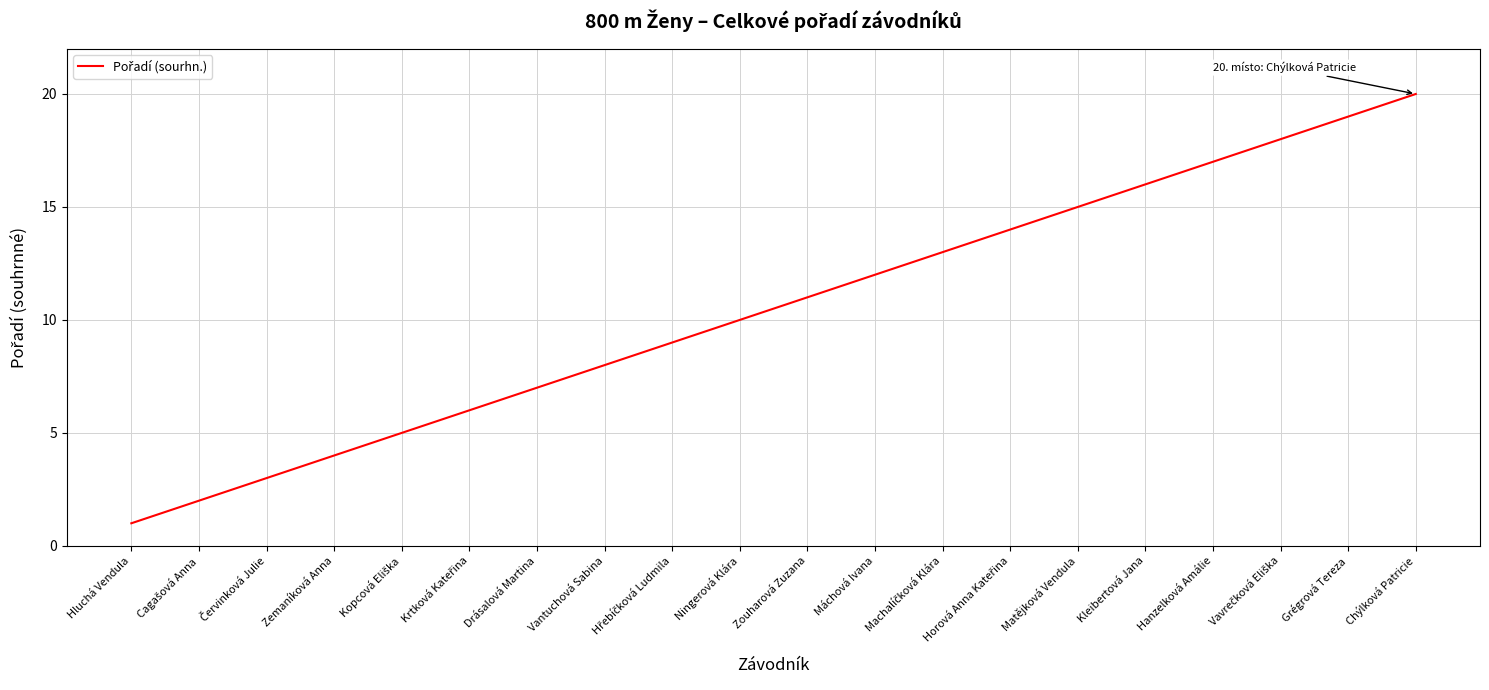

What position from the left is Hanzelková Amálie?

17